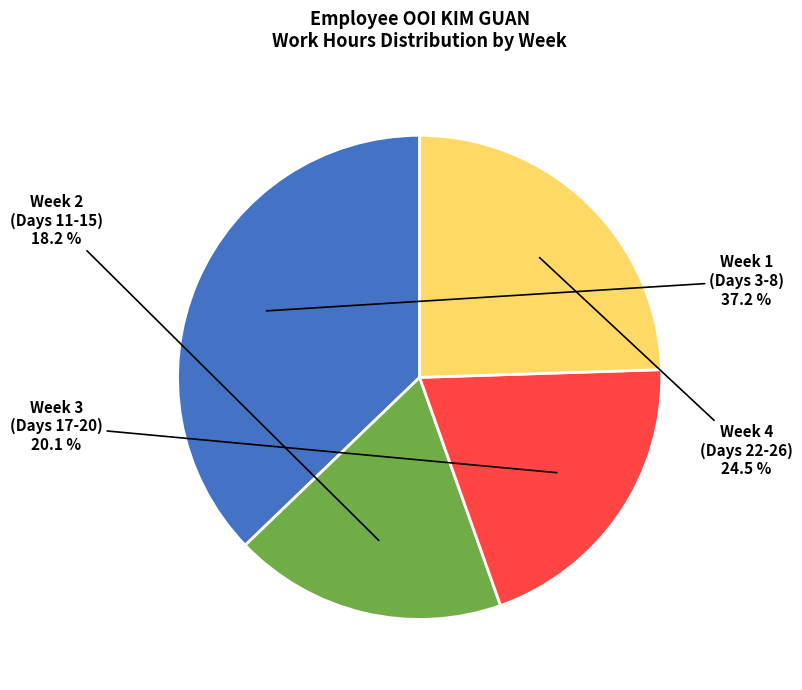

Is there a majority slice in this chart?

No